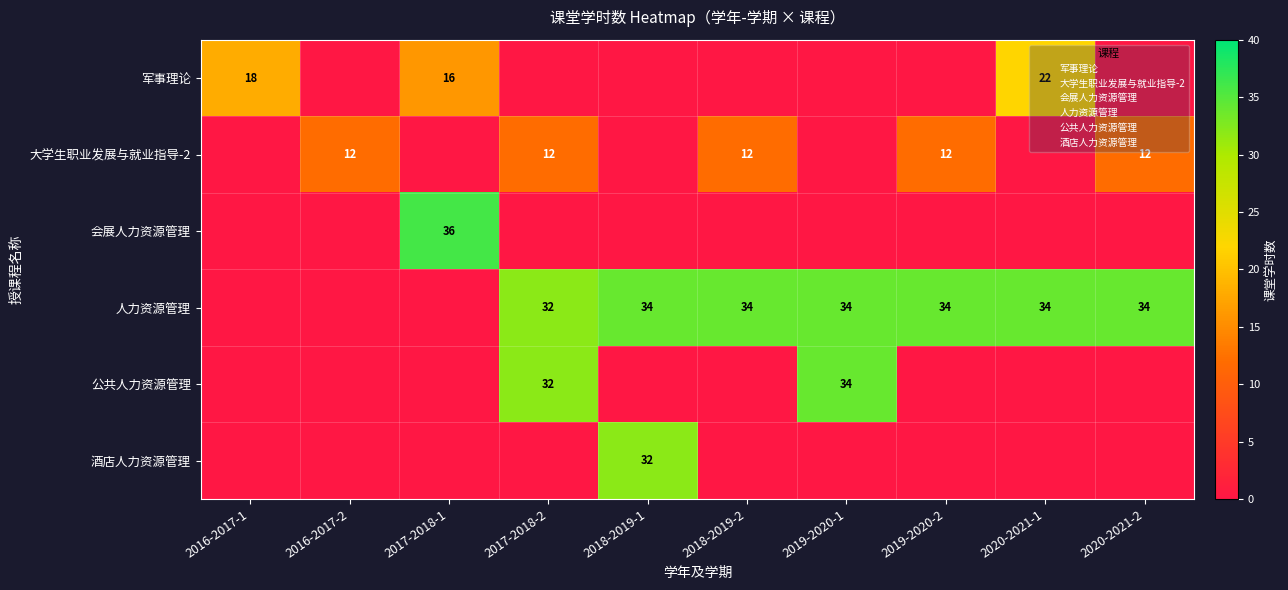

Which series changed the most between 2017-2018-2 and 2019-2020-1?

大学生职业发展与就业指导-2